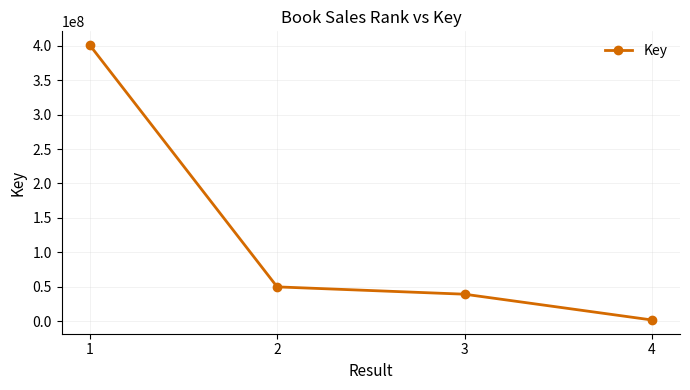

Where does the data first go above 49845174?

1